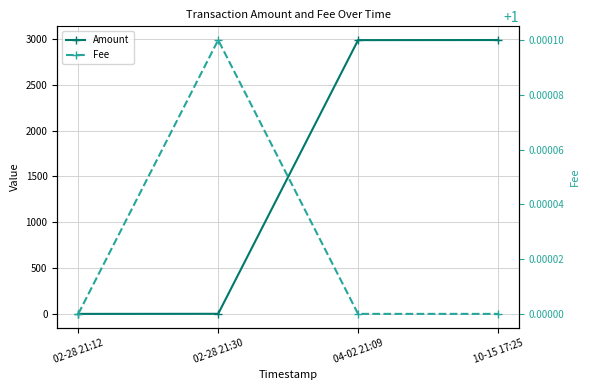

True or false: Fee has more than 1 points higher than both neighbors.

False